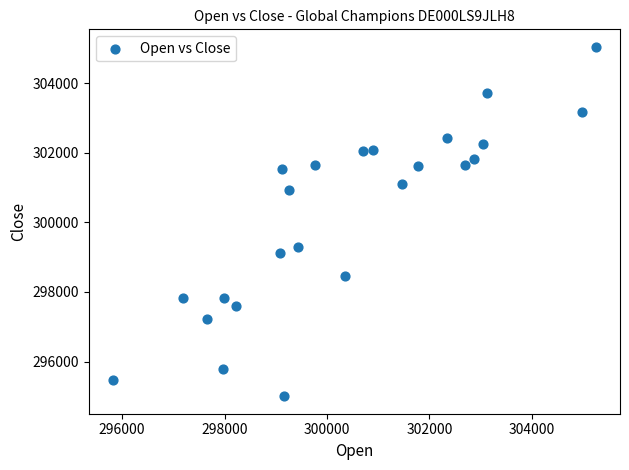

What Y value in the scatter plot is closest to 300024?

299303